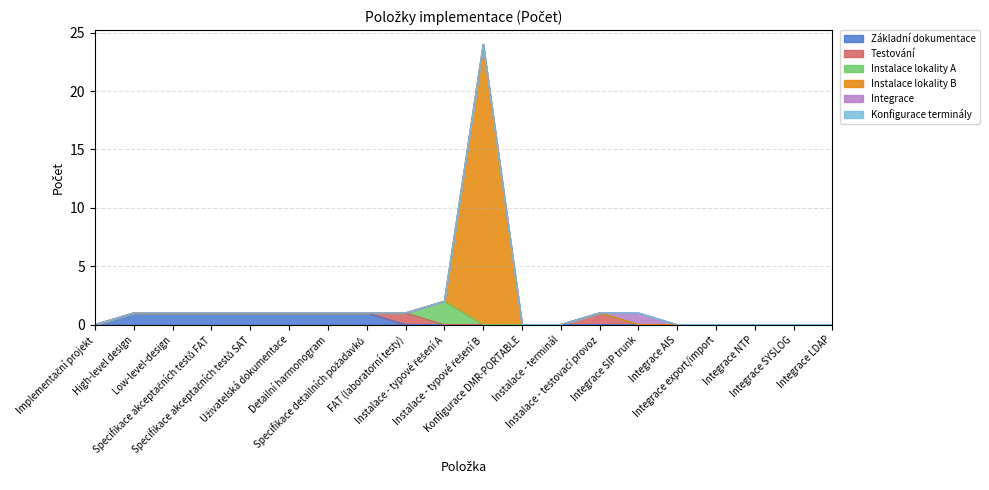

Does the chart have visible grid lines?

Yes